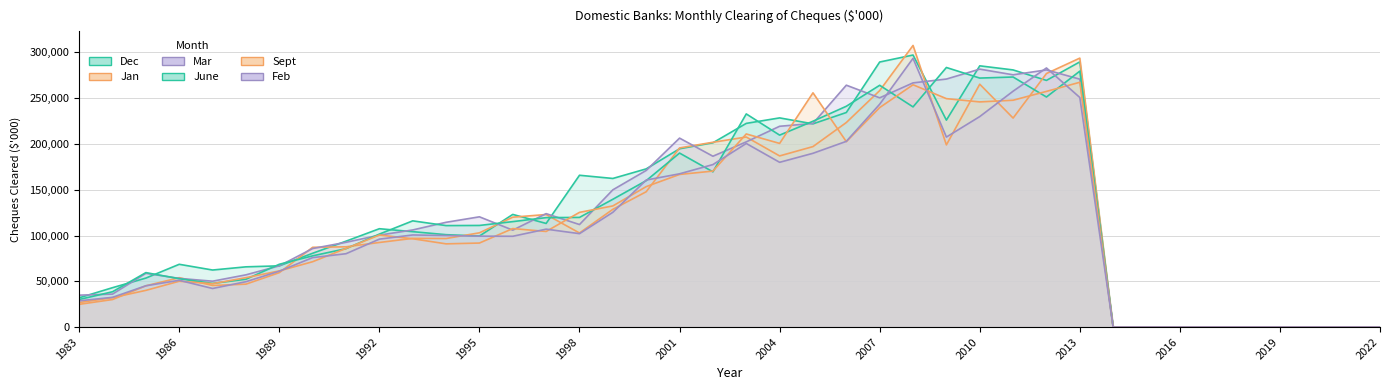

Reading left to right, extract all data points from this chart.

Dec: 31970	43008	53498	68555	62297	65781	66861	80604	93808	107410	104207	100904	99435	123025	113179	165798	162308	172775	194757	201279	222463	228457	221953	234355	289495	297113	226022	285322	280848	269406	289631	0	0	0	0	0	0	0	0	0
Jan: 24830	30064	45060	53917	45423	46869	59422	87106	87660	92383	96872	96703	102944	120017	122918	102756	128601	147802	195651	201846	207579	186931	197125	223414	258294	307577	198979	265256	228275	276911	293752	0	0	0	0	0	0	0	0	0
Mar: 34830	36014	58706	53159	50099	57050	66872	85790	92586	100393	106064	114425	120419	105861	123874	111974	149892	171068	206363	186588	202290	219309	222375	264183	250376	266699	270882	281729	275532	280877	270751	0	0	0	0	0	0	0	0	0
June: 30106	38564	59475	52810	47690	52216	68580	77779	85621	101544	116008	110831	110988	115169	119526	119761	139570	159924	190040	169563	232796	209640	224811	241170	264075	240464	283511	271952	273117	251263	279533	0	0	0	0	0	0	0	0	0
Sept: 26756	32121	40080	50053	47393	53963	61332	71373	85862	100524	96448	90884	91764	107586	104416	125277	132319	153393	166683	170363	210924	200589	255843	202529	239729	264644	249498	245916	247758	257406	267363	0	0	0	0	0	0	0	0	0
Feb: 28671	32464	45098	51095	42134	49553	61012	75870	80118	96039	100601	99997	99274	99165	106940	102025	125344	160575	167386	177471	200532	179958	189796	202835	243402	293512	207526	229901	257633	282998	250744	0	0	0	0	0	0	0	0	0